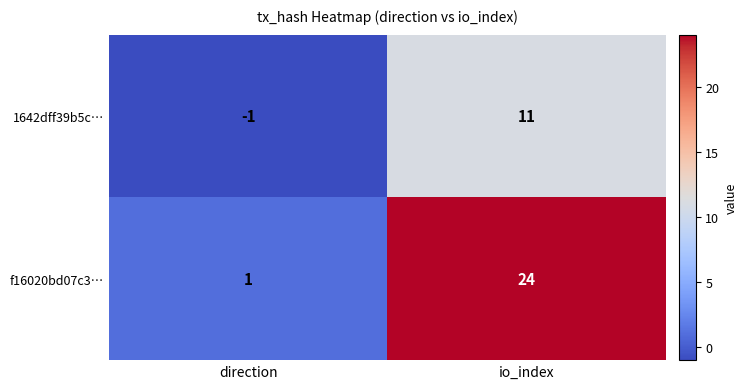

What is the average value of the 1642dff39b5c… series?

5